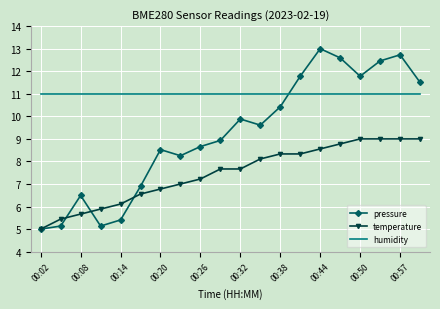

Reading left to right, list all the values displayed in this chart.

pressure: 5.0	5.1	6.5	5.1	5.4	6.9	8.5	8.3	8.7	8.9	9.9	9.6	10.4	11.8	13.0	12.6	11.8	12.5	12.7	11.5
temperature: 5.0	5.4	5.7	5.9	6.1	6.6	6.8	7.0	7.2	7.7	7.7	8.1	8.3	8.3	8.6	8.8	9.0	9.0	9.0	9.0
humidity: 11.0	11.0	11.0	11.0	11.0	11.0	11.0	11.0	11.0	11.0	11.0	11.0	11.0	11.0	11.0	11.0	11.0	11.0	11.0	11.0